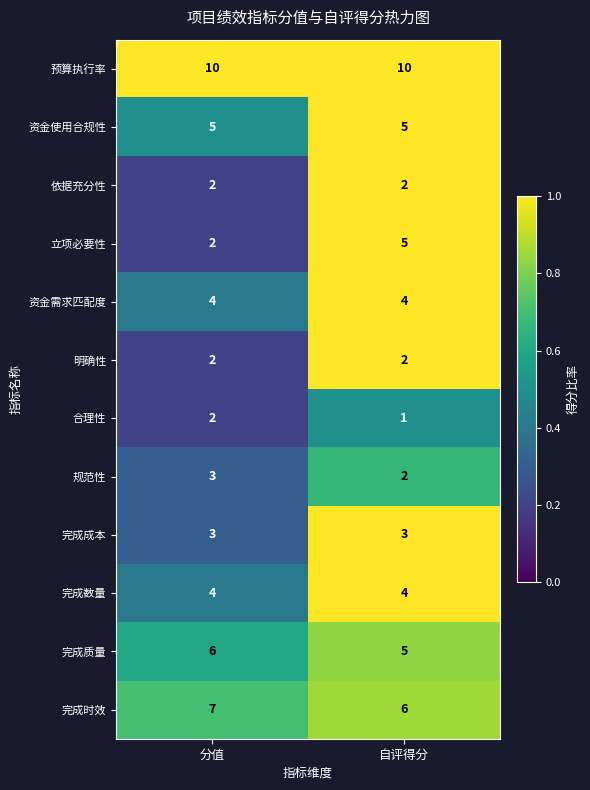

How many series are shown in this chart?

12